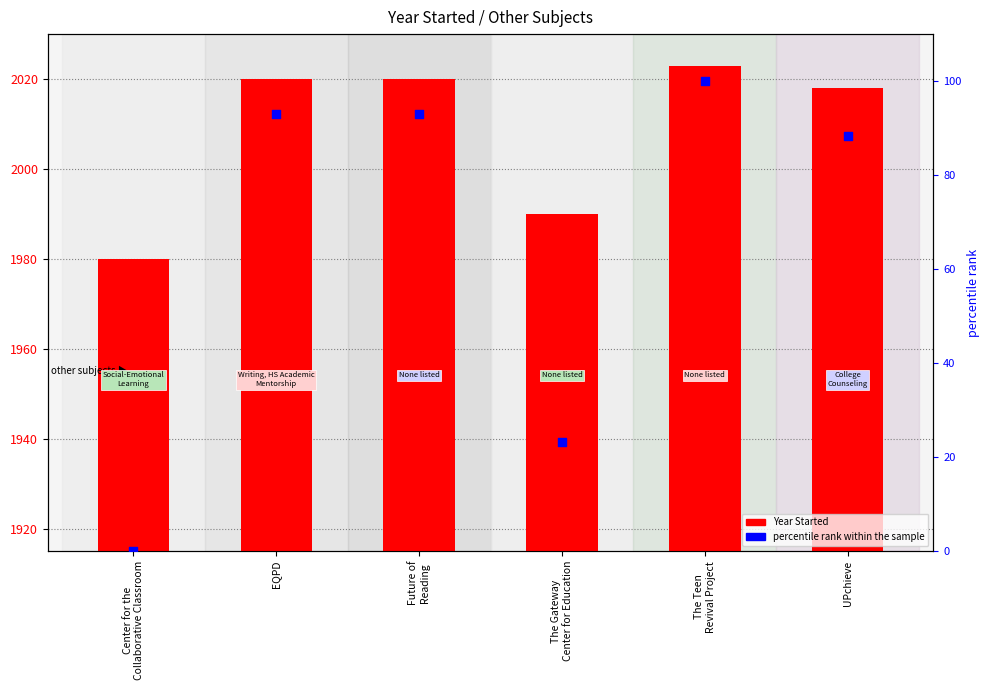

Which series has the largest total across all categories?

Year Started